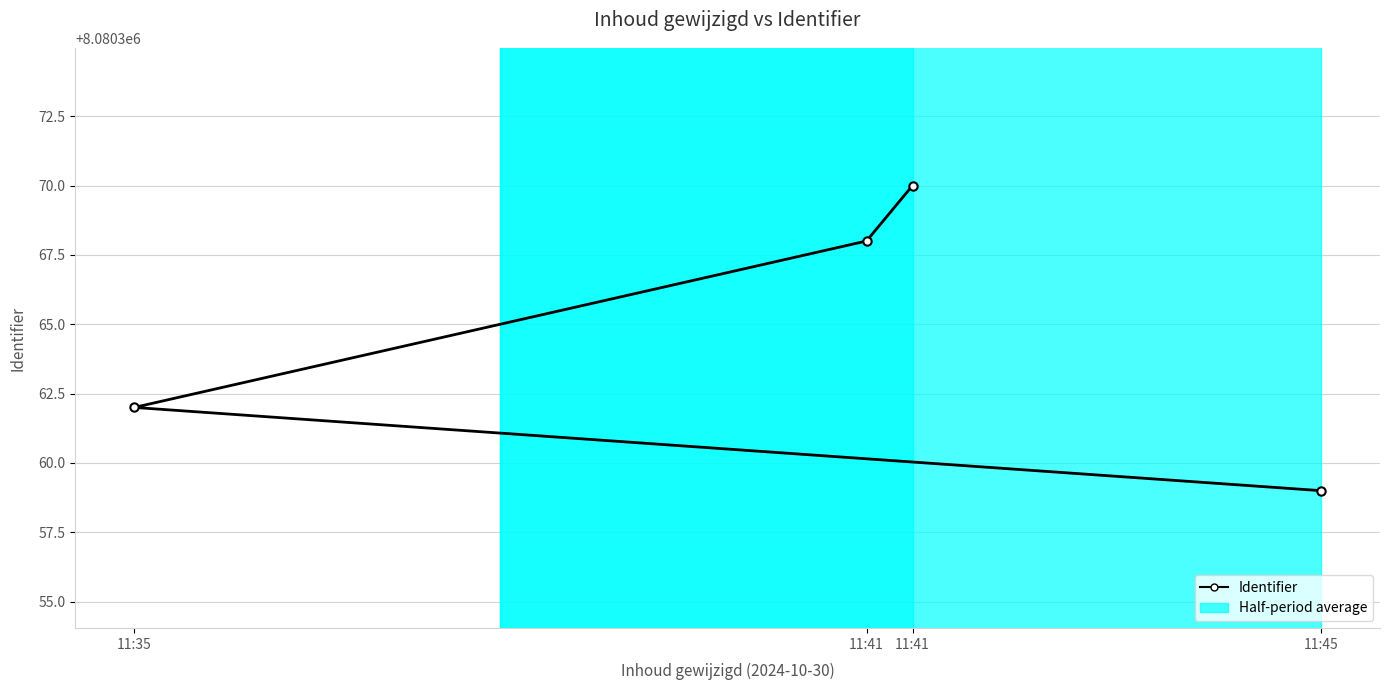

Approximately how many times larger is the value at 11:41 compared to 11:41?

1.0